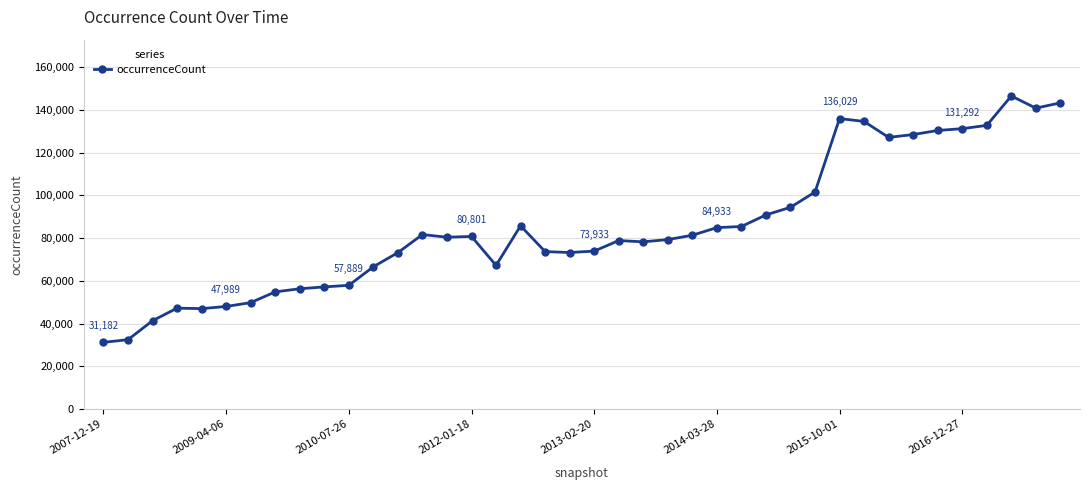

What is the value of the 2nd point from the left?

32431